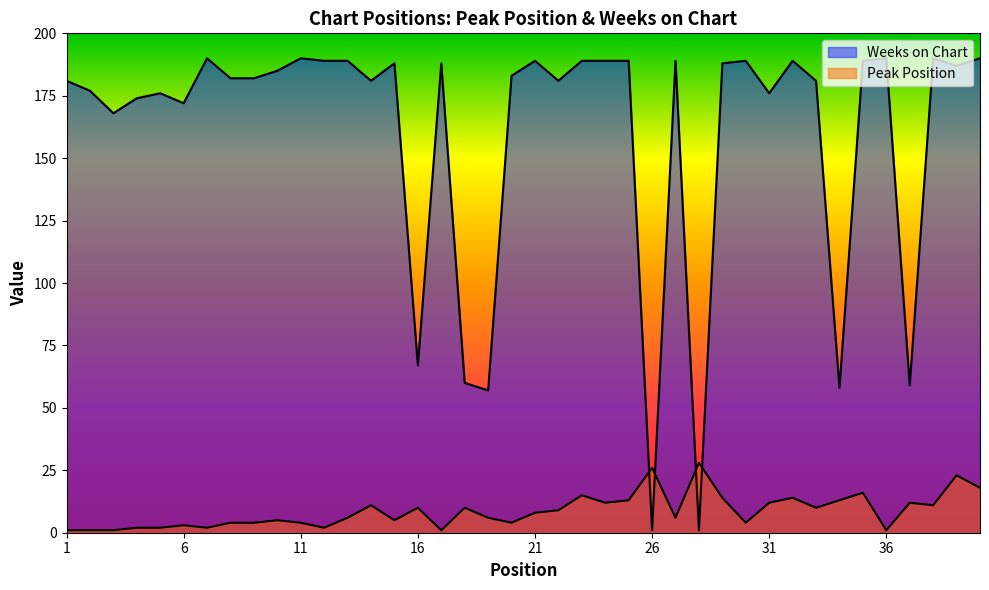

At how many categories does at least one series exceed 70?

33